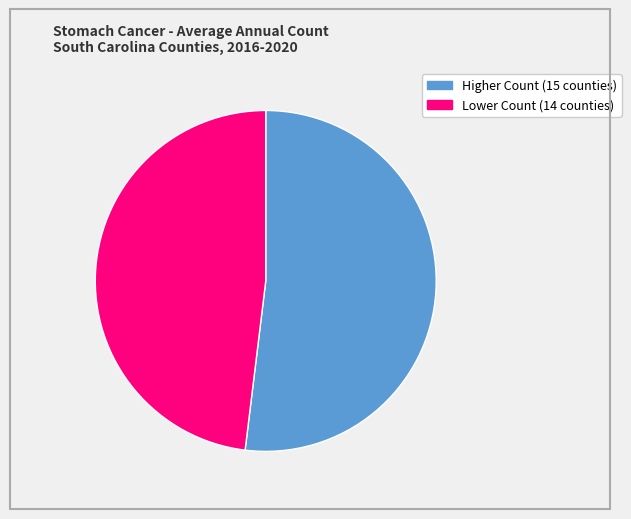

How many slices are in this pie chart?

2